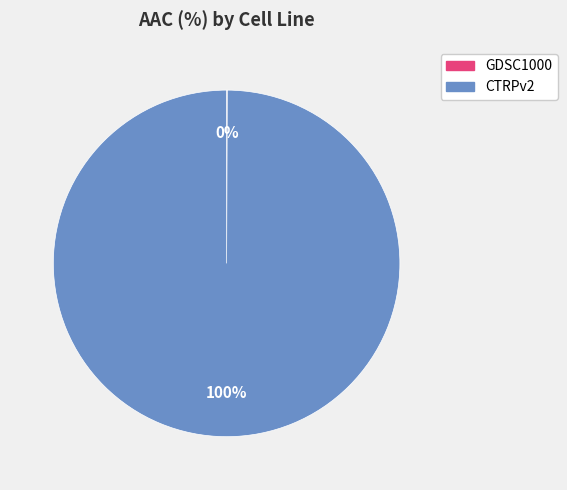

To the nearest percent, what is the difference between the largest and smallest slice percentages?

100%